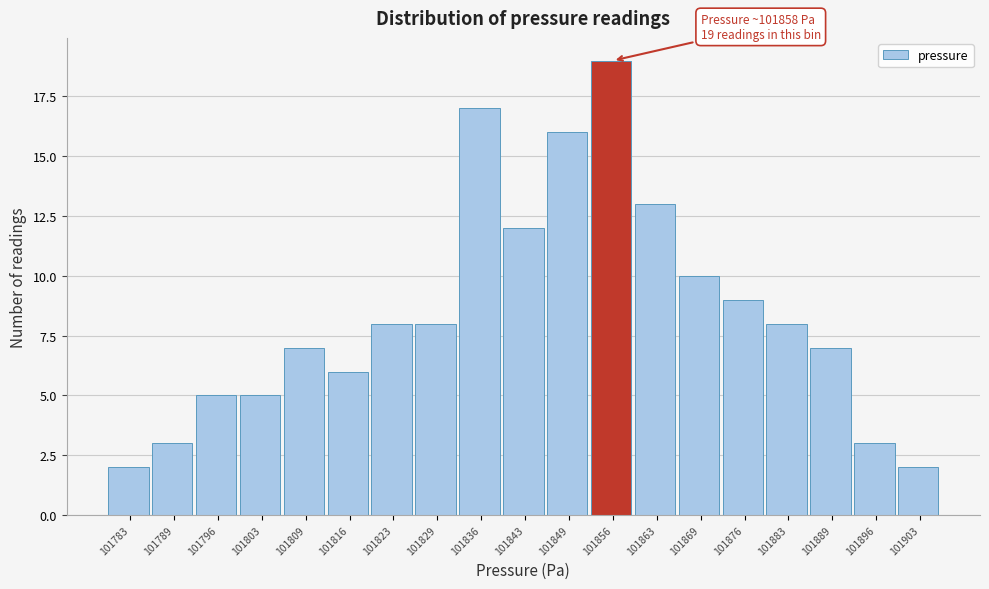

Reading left to right, what are all the values shown in this chart?

2	3	5	5	7	6	8	8	17	12	16	19	13	10	9	8	7	3	2